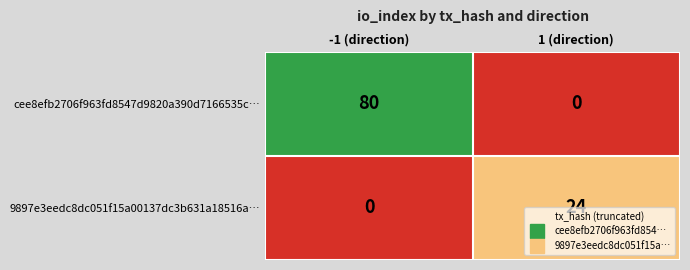

Which category has the highest value in the cee8efb2706f963fd8547d9820a390d7166535c… series?

-1 (direction)